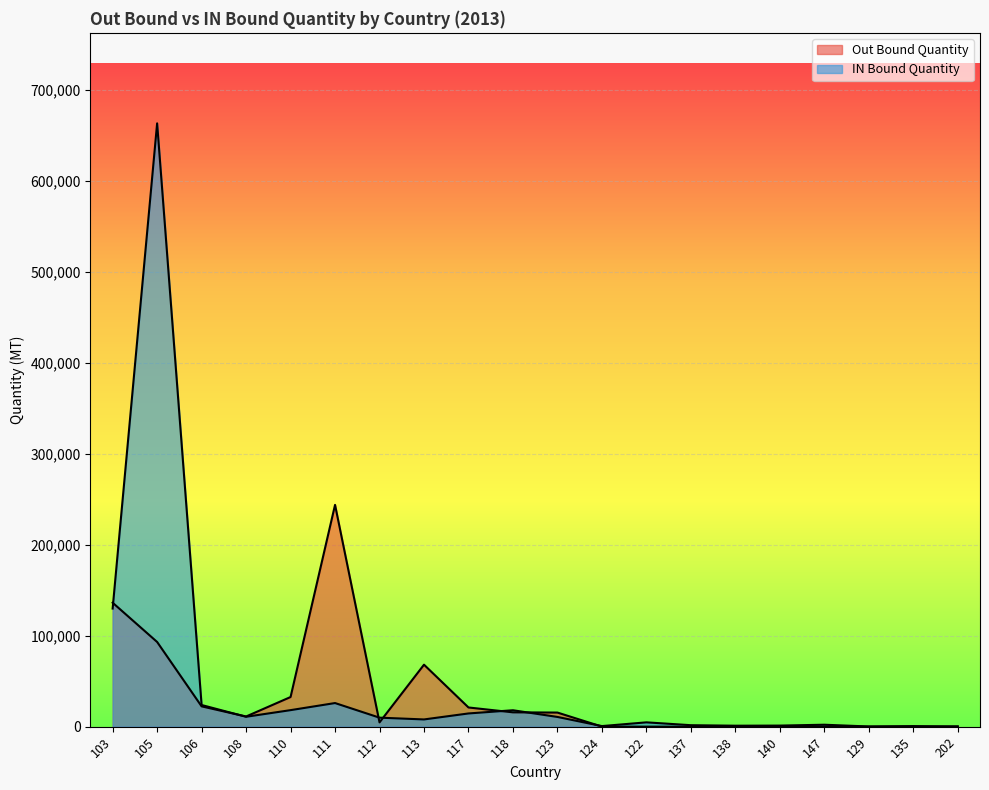

Reading left to right, extract all data points from this chart.

Out Bound Quantity: 136275	93125	22344	11208	32594	243839	4727	68153	21116	15768	15516	75	36	23	24	19	148	38	65	313
IN Bound Quantity: 129870	663248	23831	10895	18179	25976	9911	7960	14543	18059	10699	660	4763	1632	1074	1201	2149	218	623	64